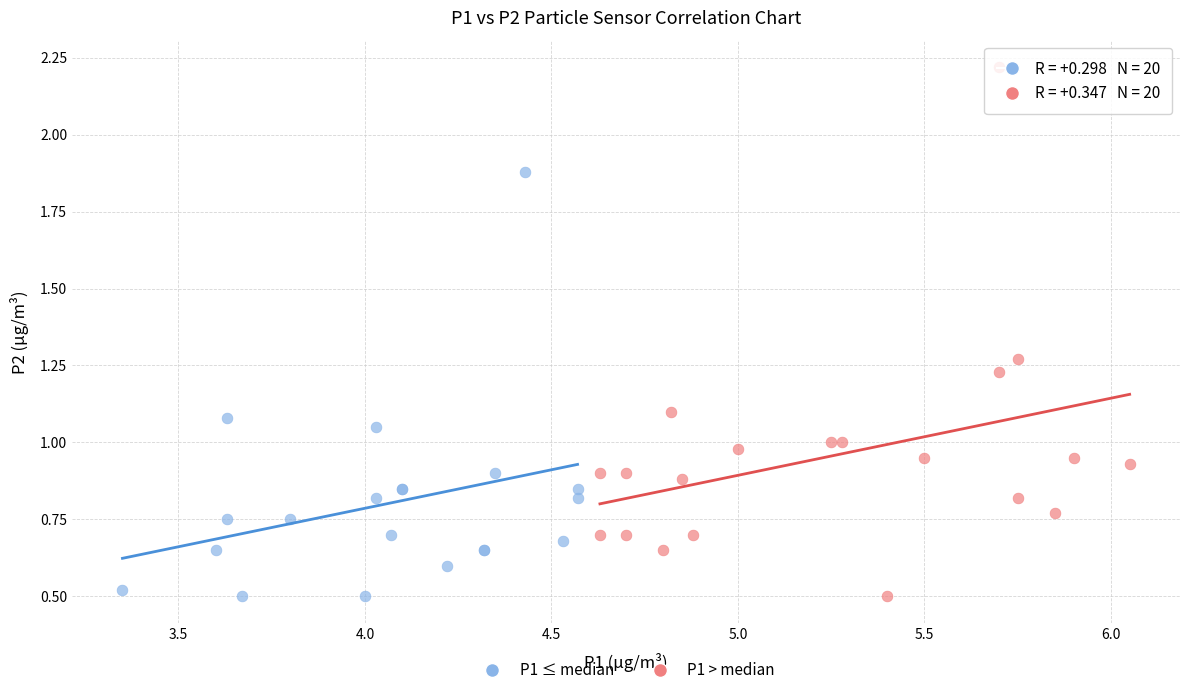

Which series has the largest Y range (max minus min)?

P1 > median